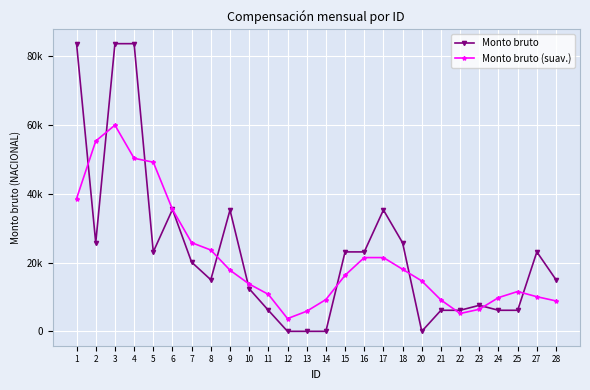

What are all the series names shown in the legend?

Monto bruto, Monto bruto (suav.)